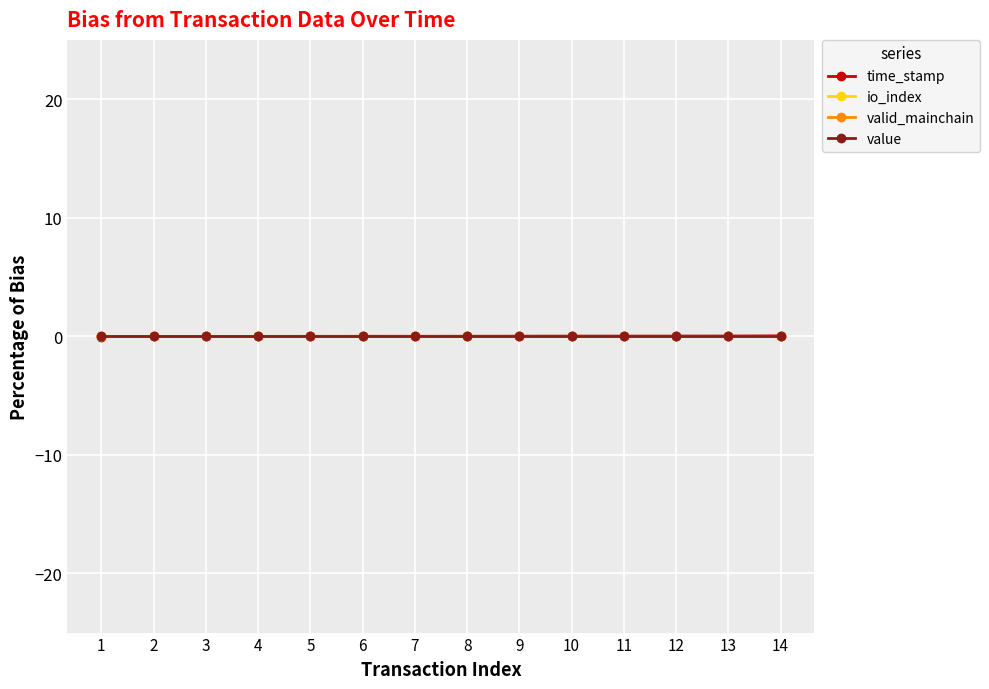

How many lines are shown in the chart?

4